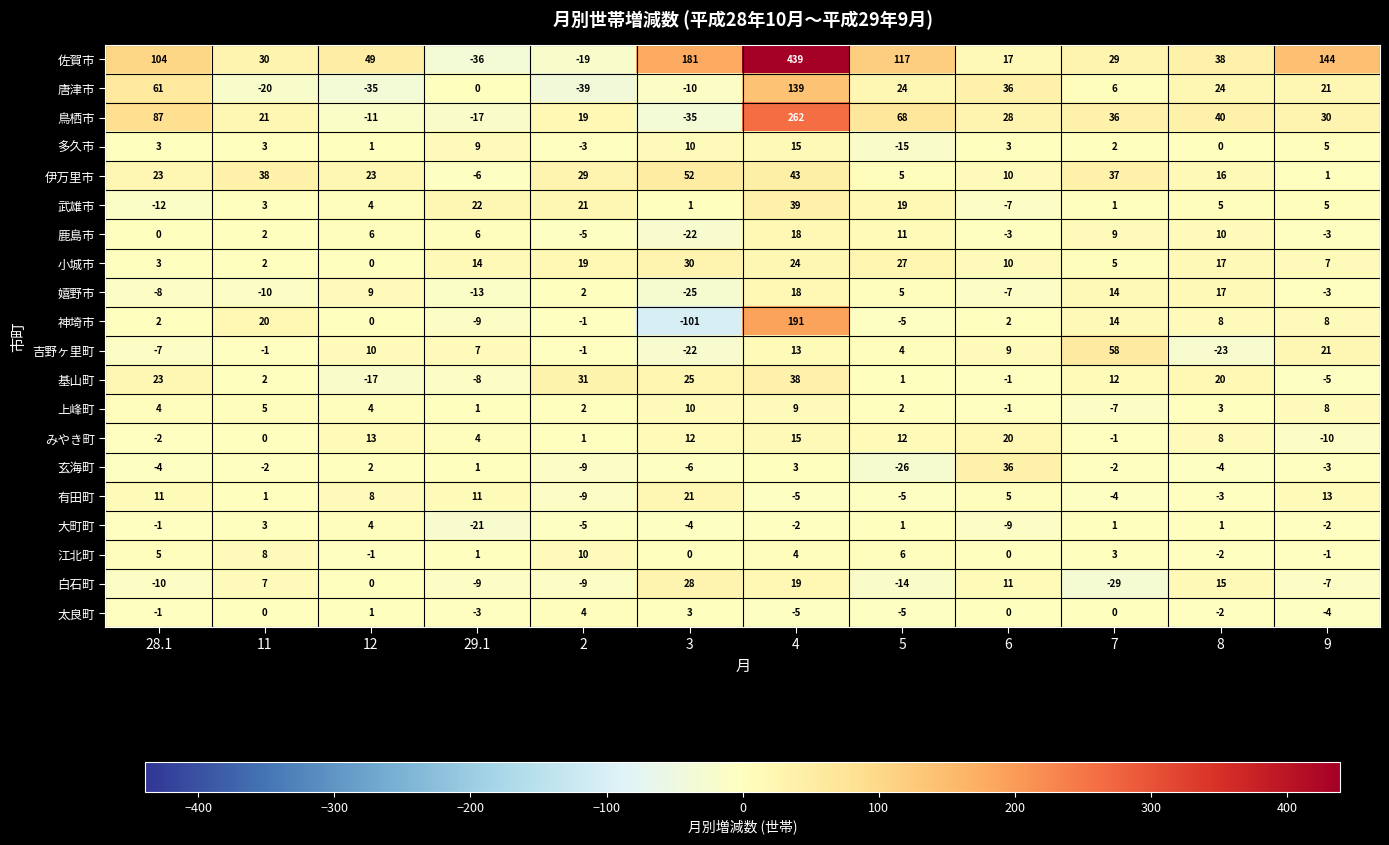

True or false: 唐津市 has a value of -13 at 12.

False